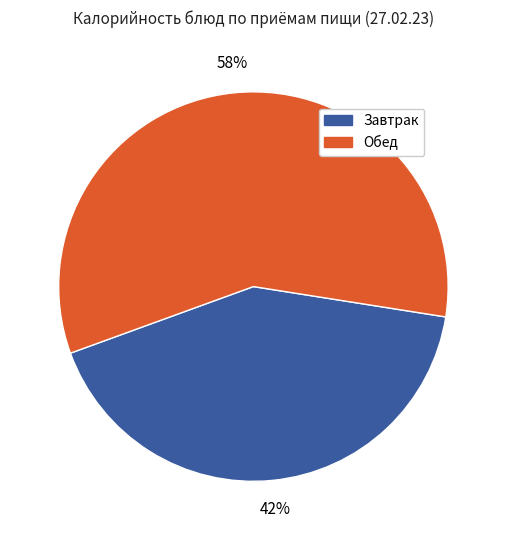

Is it true that Обед is 50% of the pie?

False